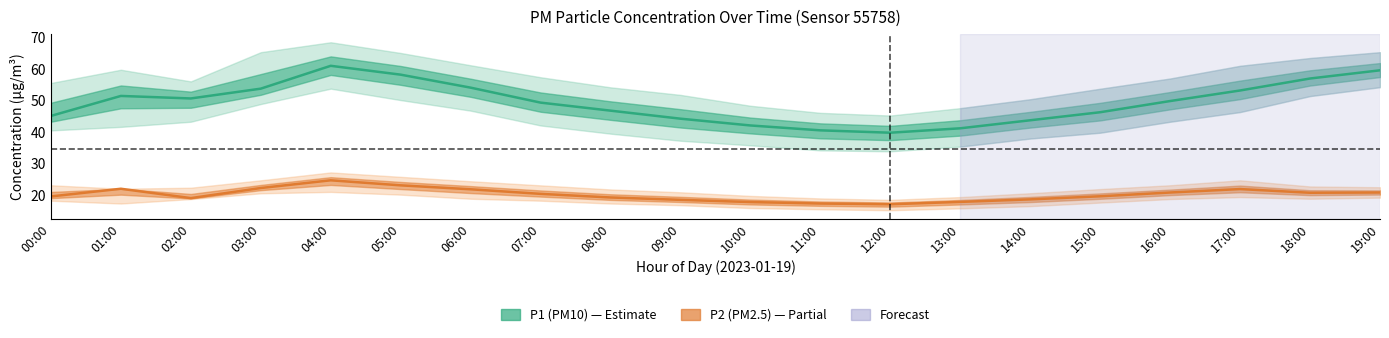

How many categories are shown in the chart?

20